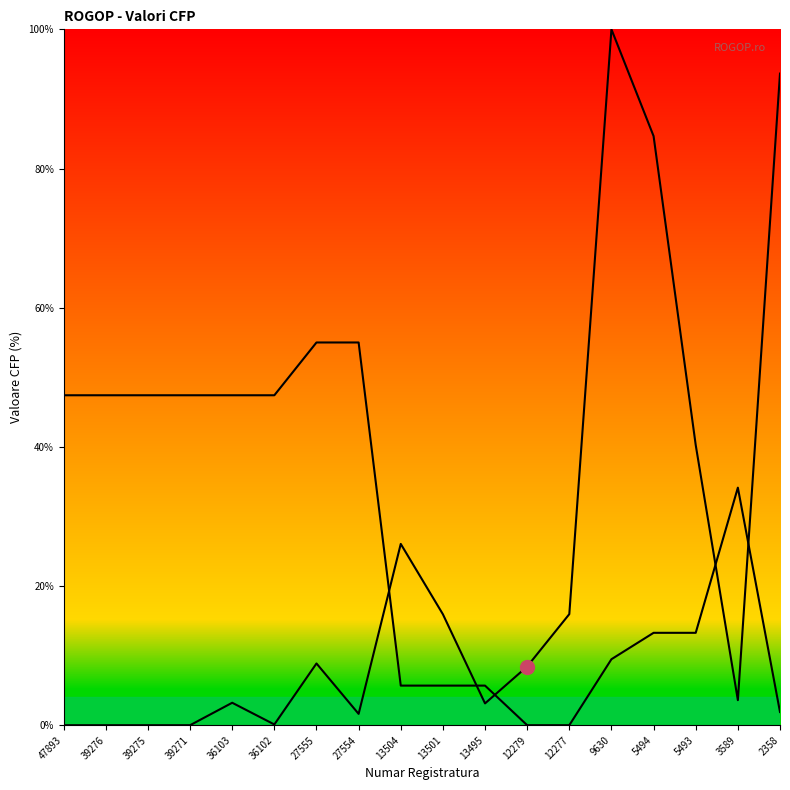

In Valoare CFP, how many points are higher than both neighbors (excluding endpoints)?

4